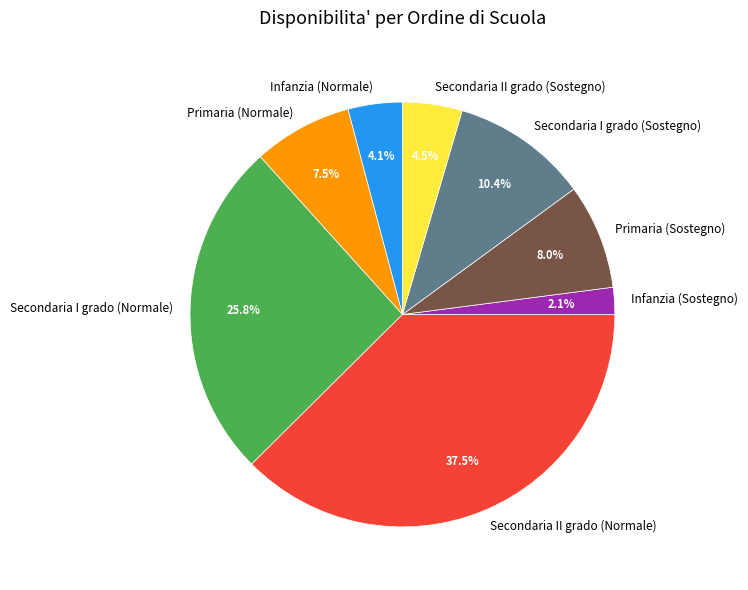

What percentage is the Infanzia (Normale) slice, to the nearest percent?

4%